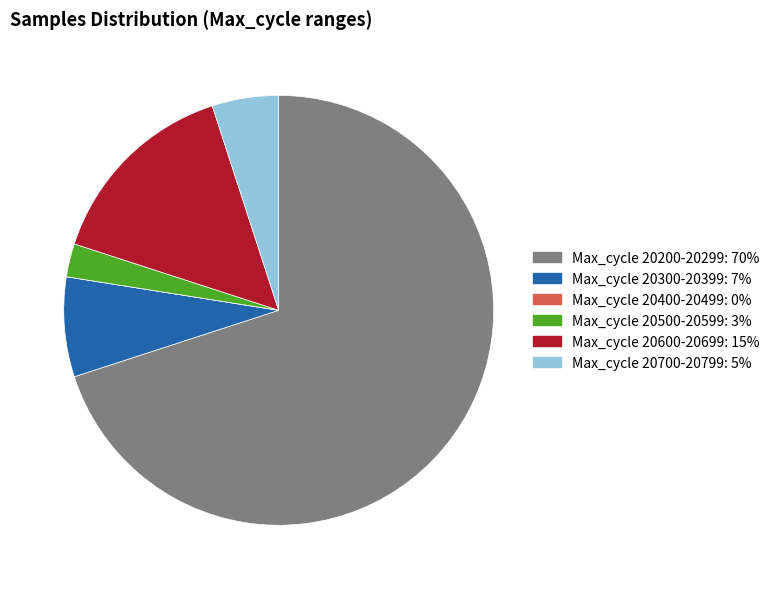

Does any single category account for the majority?

Yes